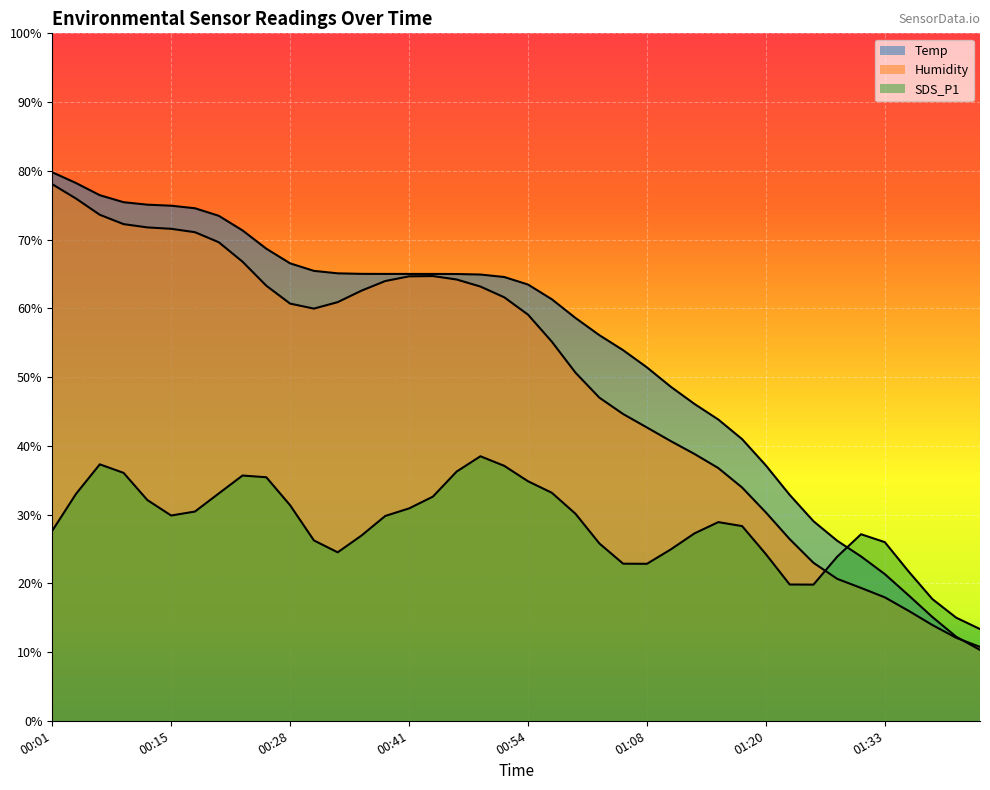

What is the label of the 8th point from the right?

01:26